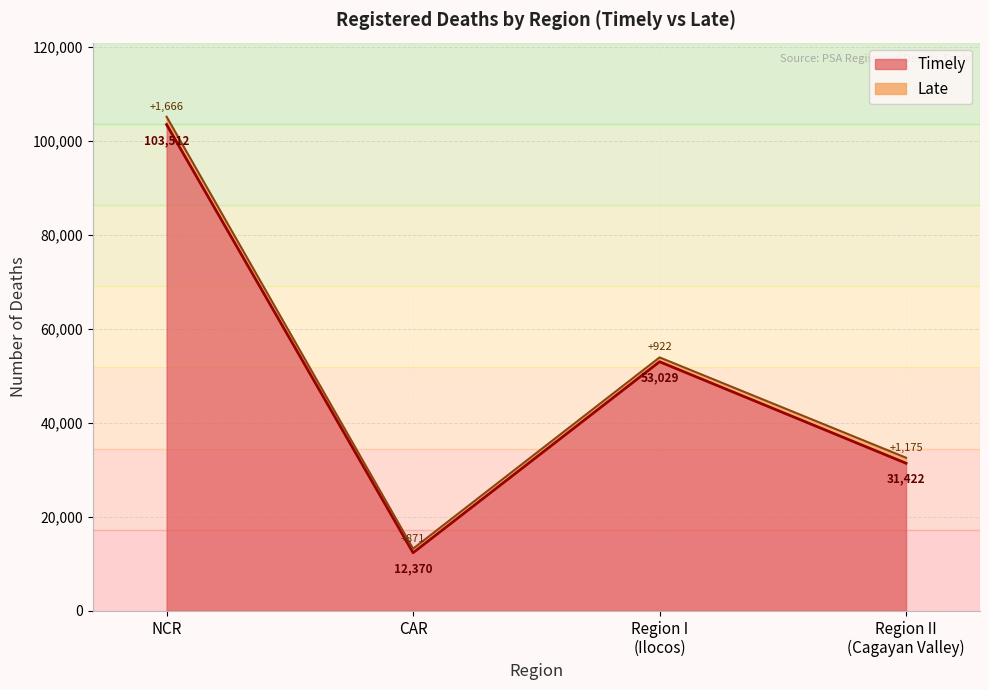

The Timely series shows 73105 at Region I. True or false?

False